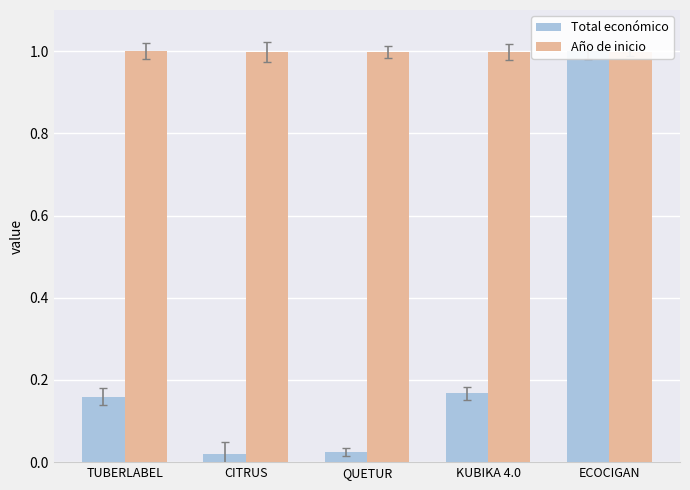

The value of Año de inicio at TUBERLABEL is 0.3. True or false?

False